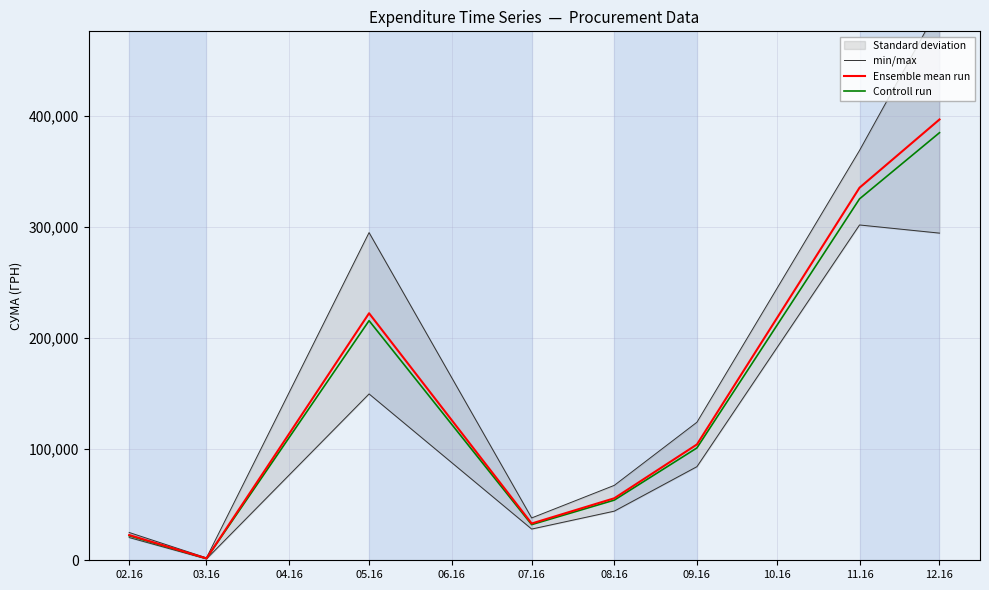

List the labels in order of Controll run value, largest first.

12.16, 11.16, 05.16, 09.16, 08.16, 07.16, 02.16, 03.16